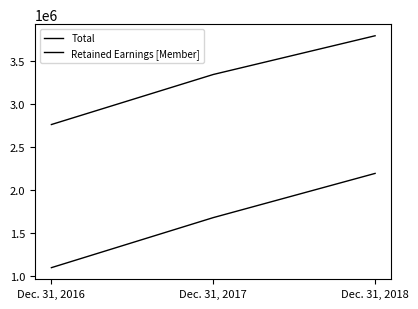

Does the chart have visible grid lines?

No